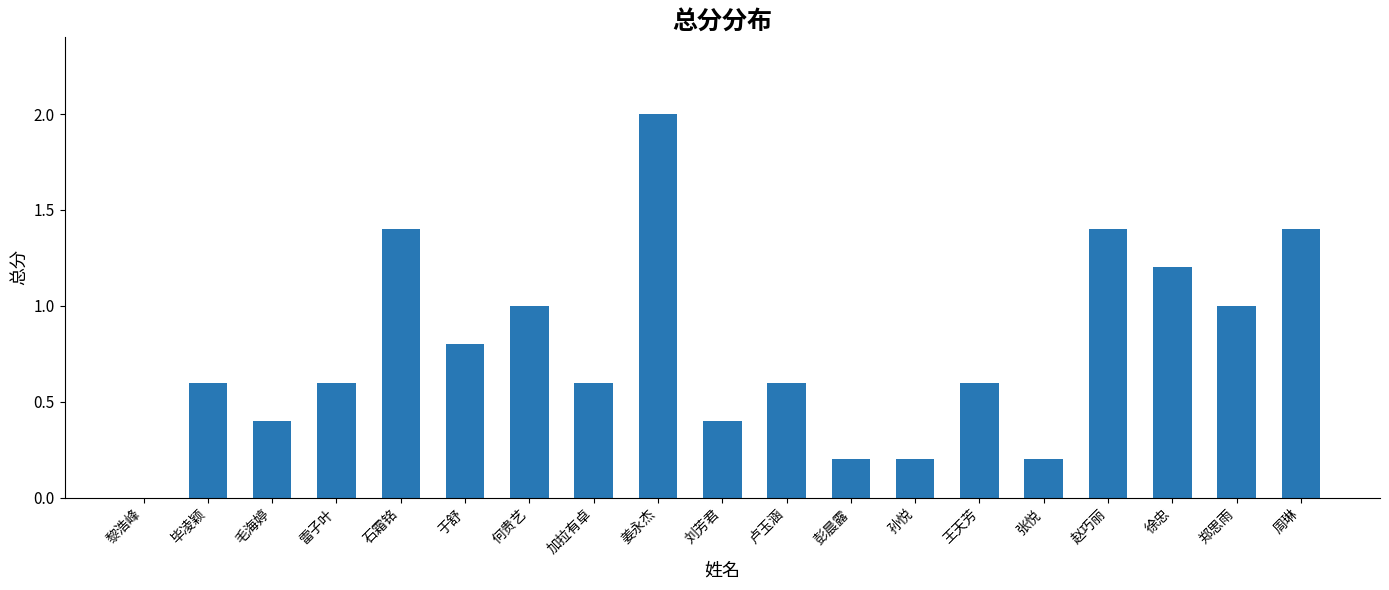

Reading left to right, transcribe all the data shown in this chart.

0.0	0.6	0.4	0.6	1.4	0.8	1.0	0.6	2.0	0.4	0.6	0.2	0.2	0.6	0.2	1.4	1.2	1.0	1.4